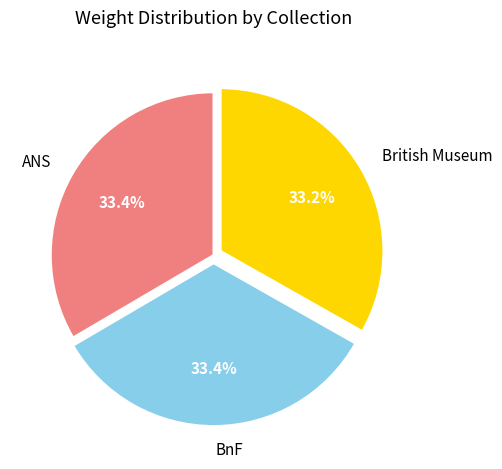

Combined, what portion of the pie is British Museum and ANS?

66.6%